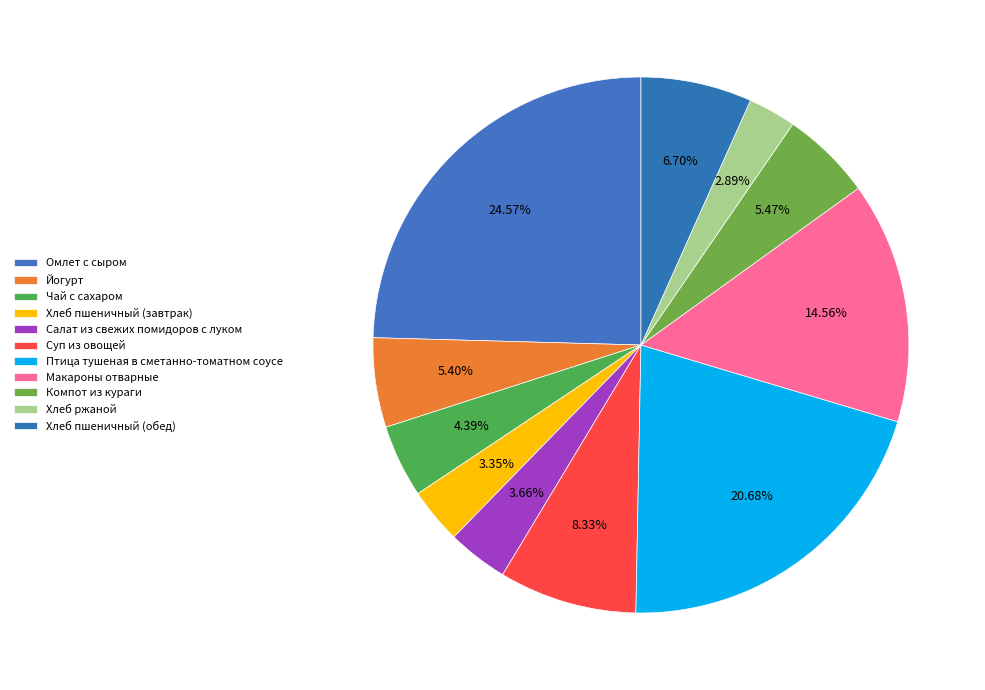

Count the number of slices in the pie.

11